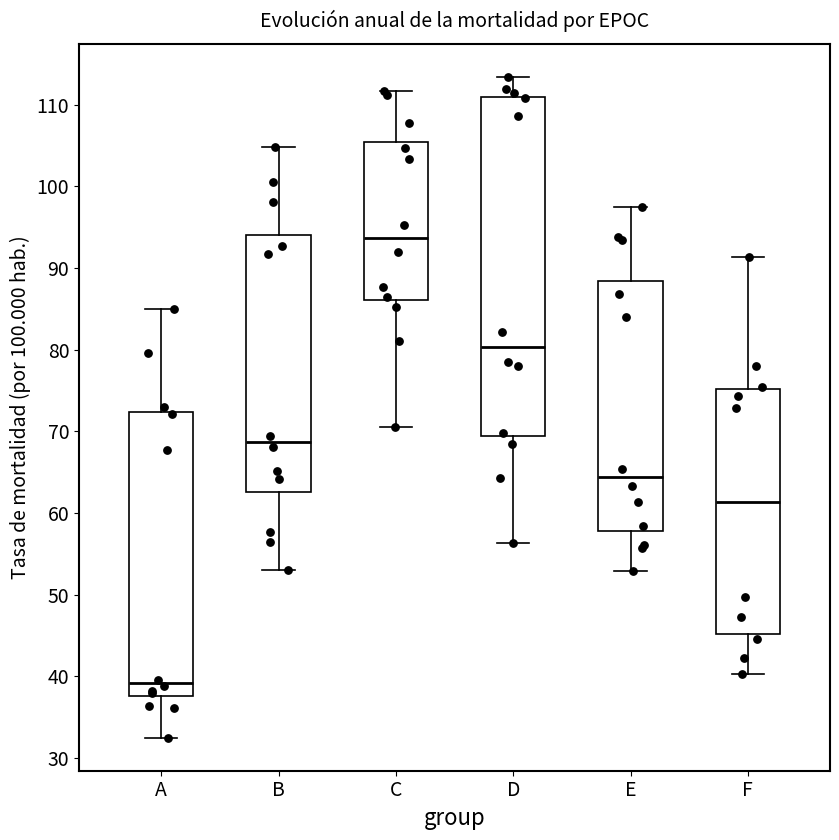

Reading left to right, transcribe this box plot: for each box, give where its median line is, the range the box spans, and where its two whiskers end, as read against the y-axis. The values are not printed on the chart, so give them approximately, as read against the axis.

A: median 39, box 38 to 72, whiskers 32 to 85
B: median 69, box 63 to 94, whiskers 53 to 105
C: median 94, box 86 to 105, whiskers 71 to 112
D: median 80, box 69 to 111, whiskers 56 to 113
E: median 64, box 58 to 88, whiskers 53 to 97
F: median 61, box 45 to 75, whiskers 40 to 91